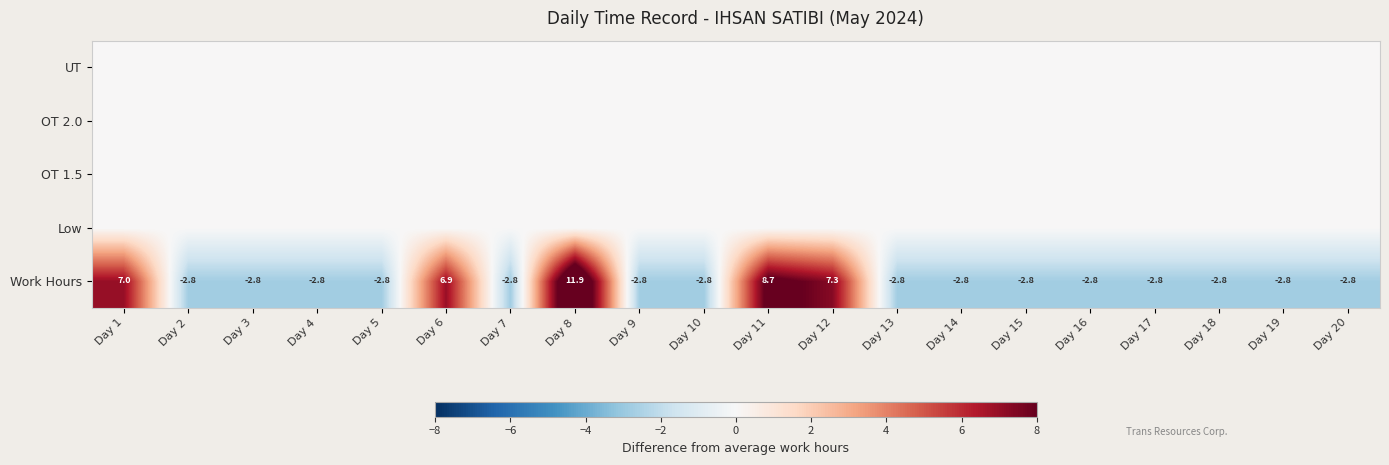

What is the difference between the maximum and minimum values in the Work Hours series?

14.7